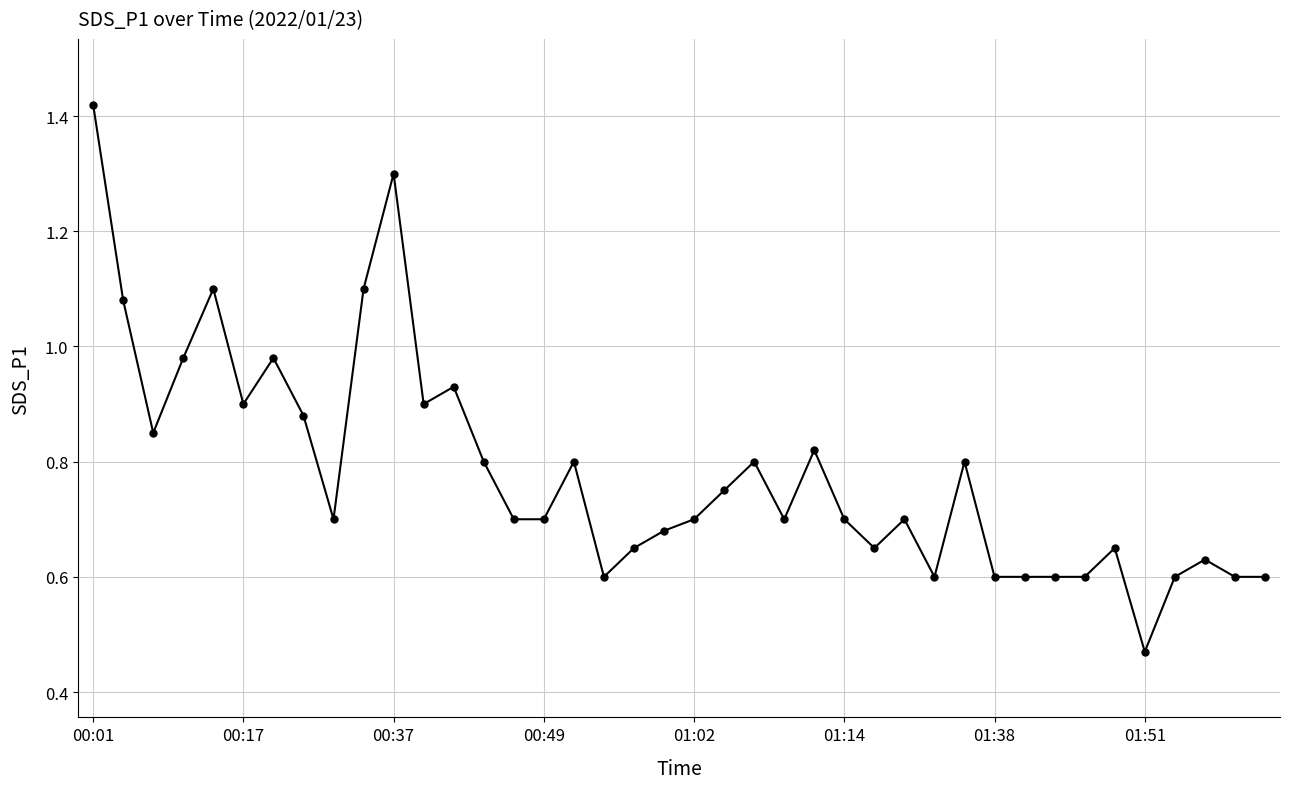

What is the sum of all values?

31.2